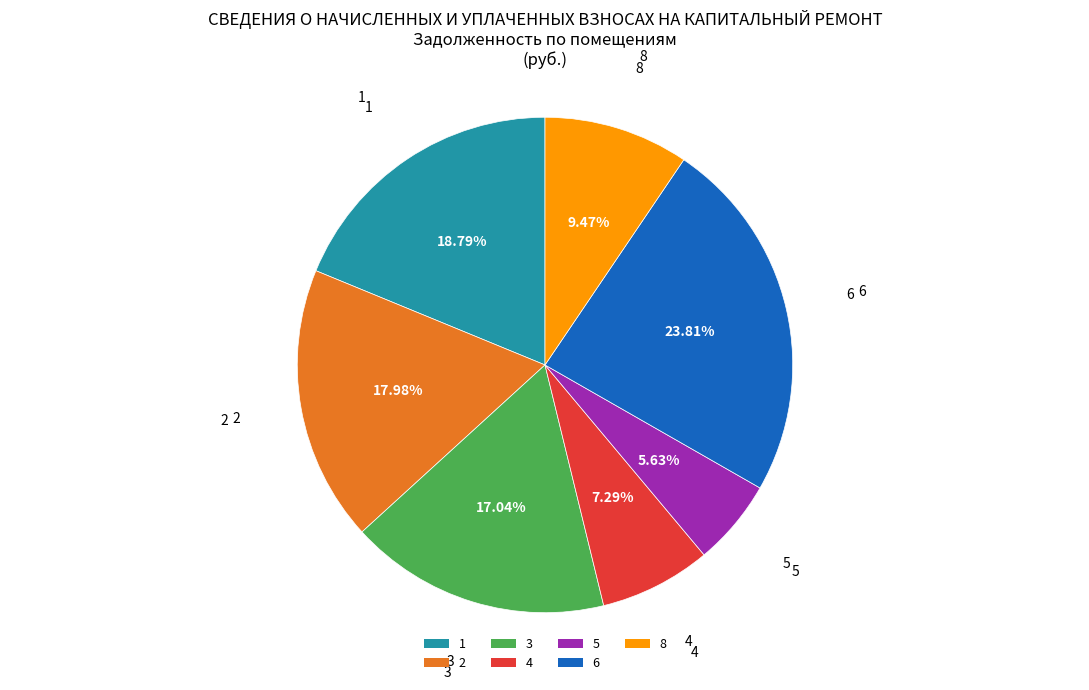

What percentage do 5 and 2 together represent?

23.6%